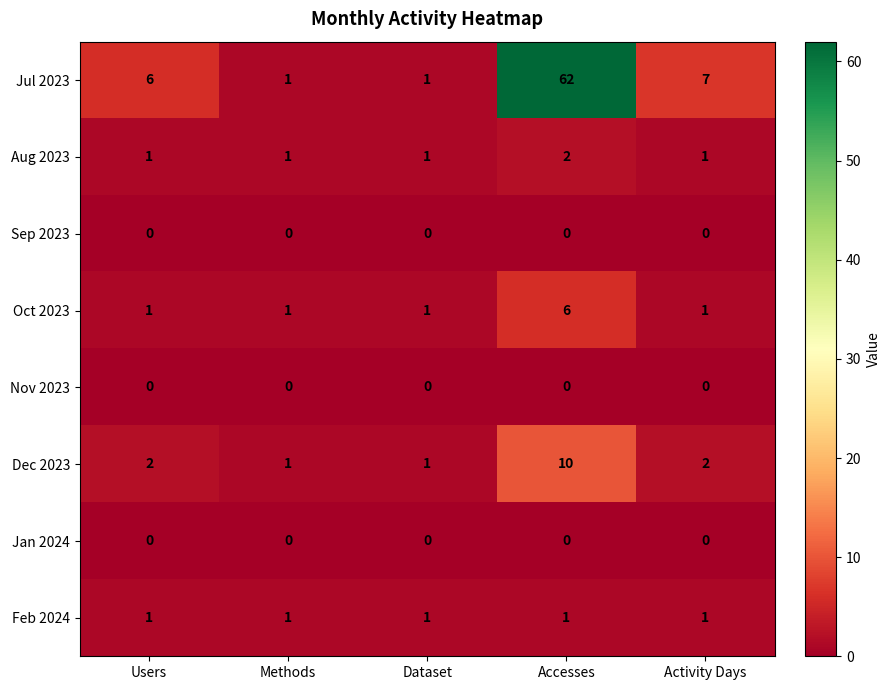

Which category has the highest value across all series?

Accesses